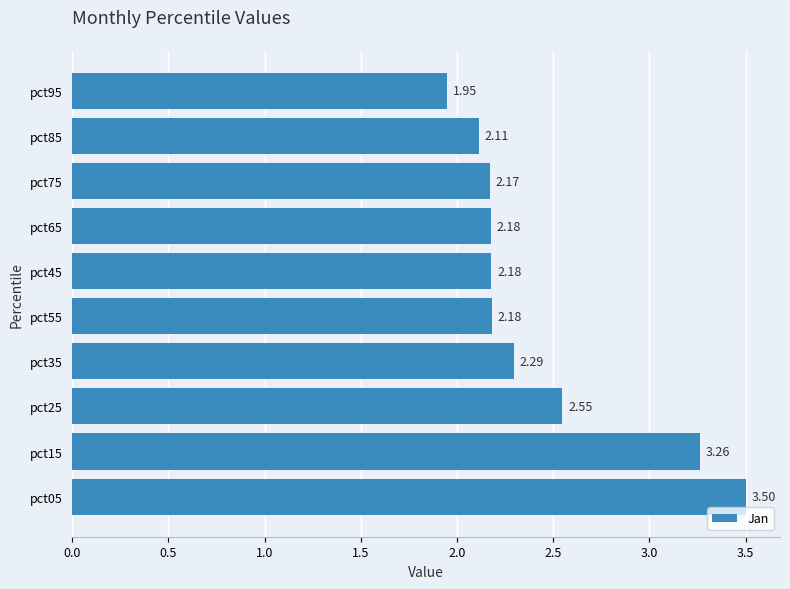

Which has a higher value, pct75 or pct25?

pct25